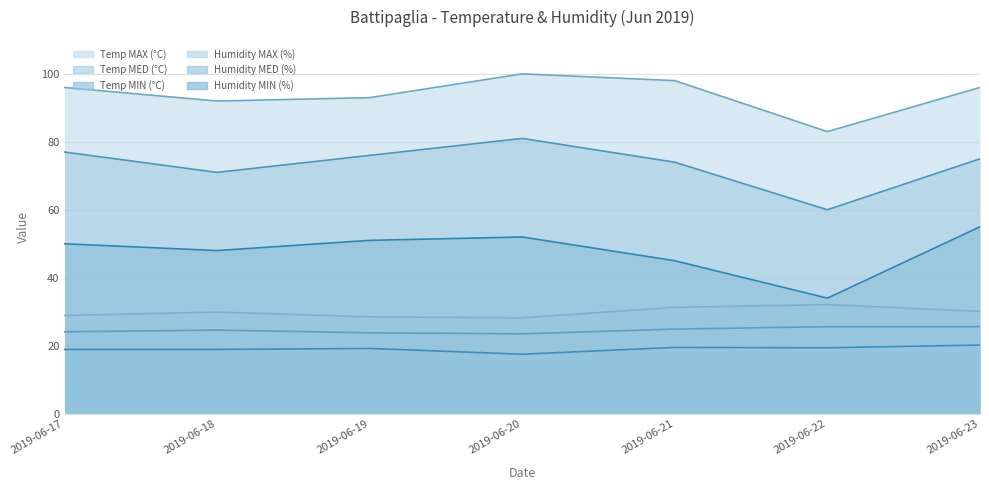

In Humidity MIN (%), how many points are lower than both neighbors (excluding endpoints)?

2